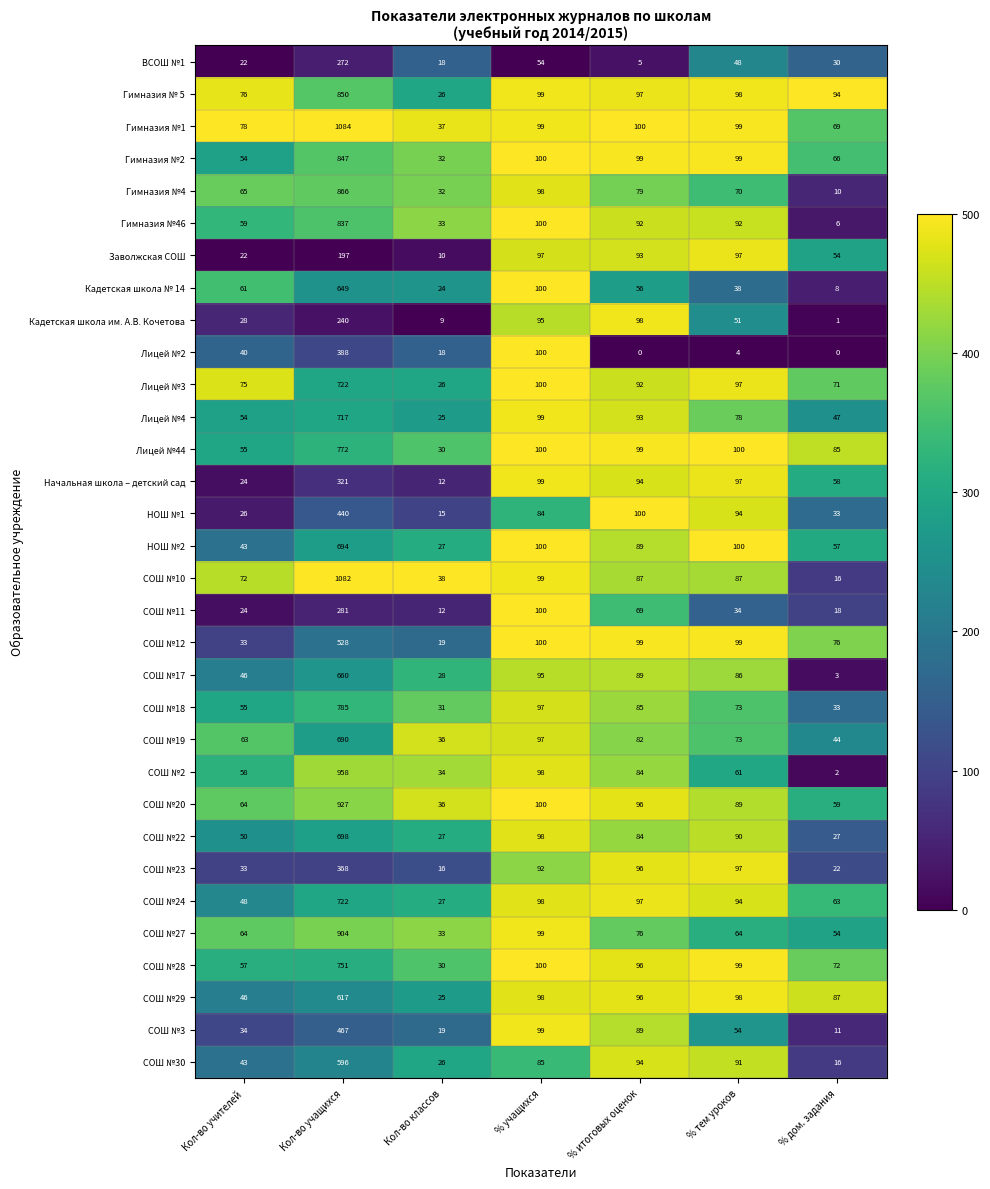

At how many categories does at least one series exceed 485?

1